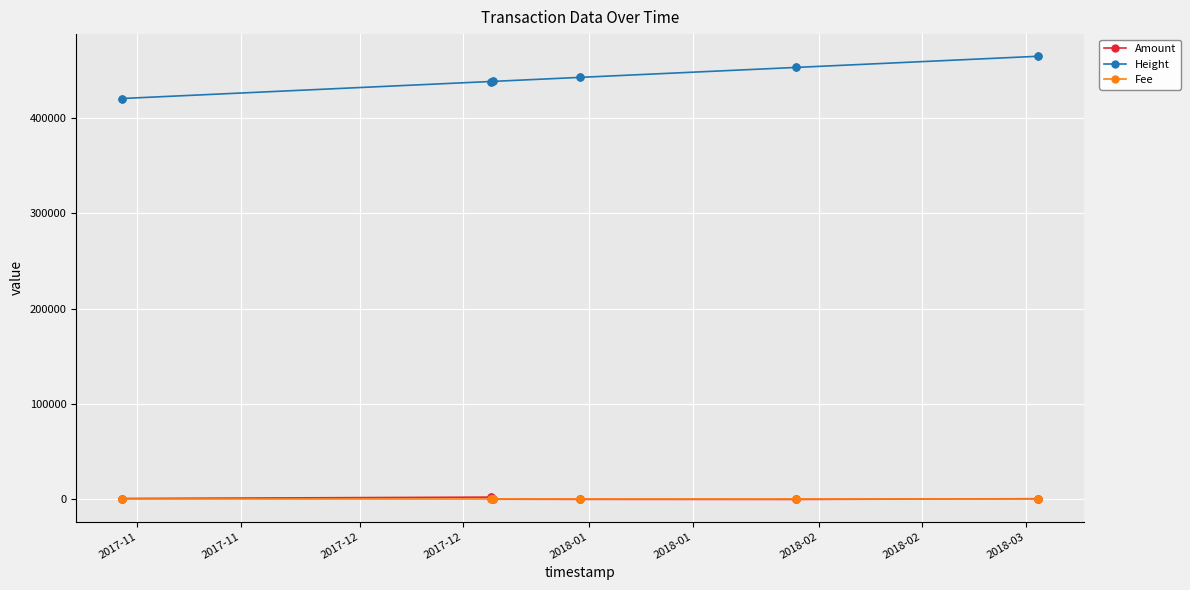

What is the value of the Height point at the 7th from the left?

442064.0